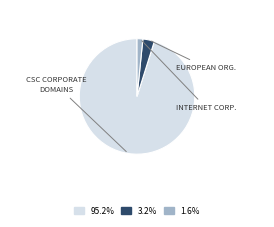

Is there any slice that represents more than half of the pie?

Yes